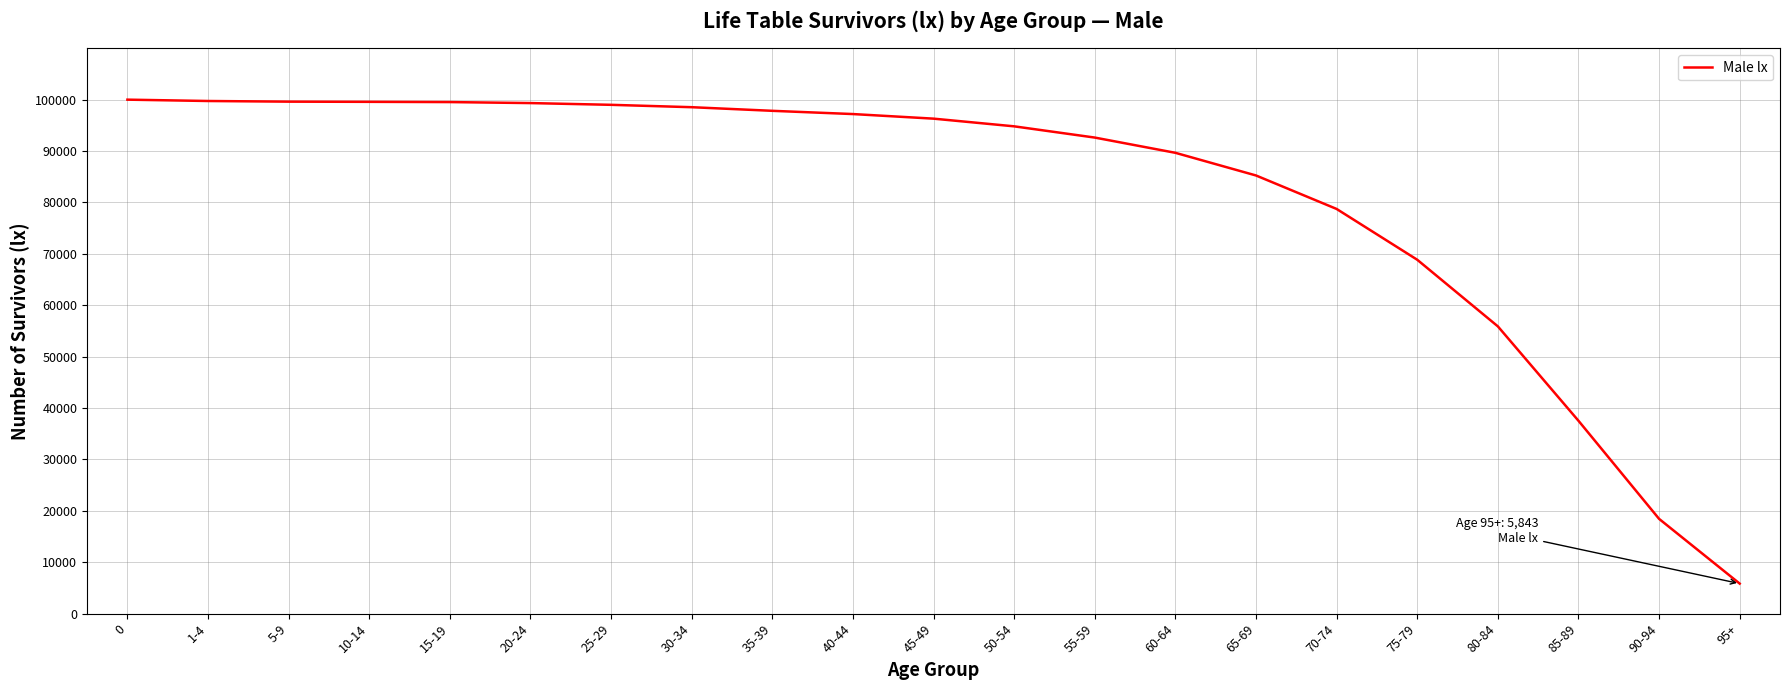

What is the maximum value shown in the chart?

100000